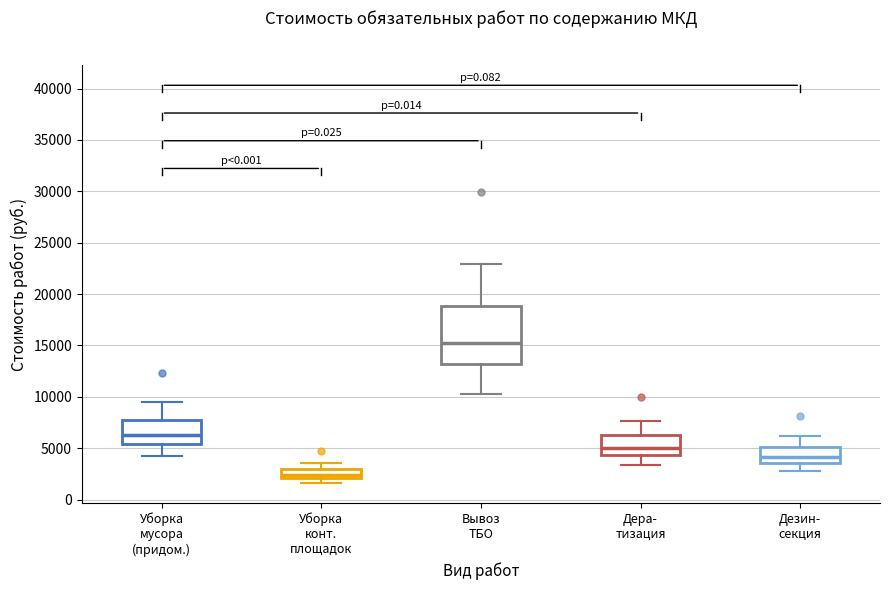

Where is the lower edge of the box for Дера- тизация on the y-axis? The values are not printed on the chart, so give them approximately, as read against the axis.

4500